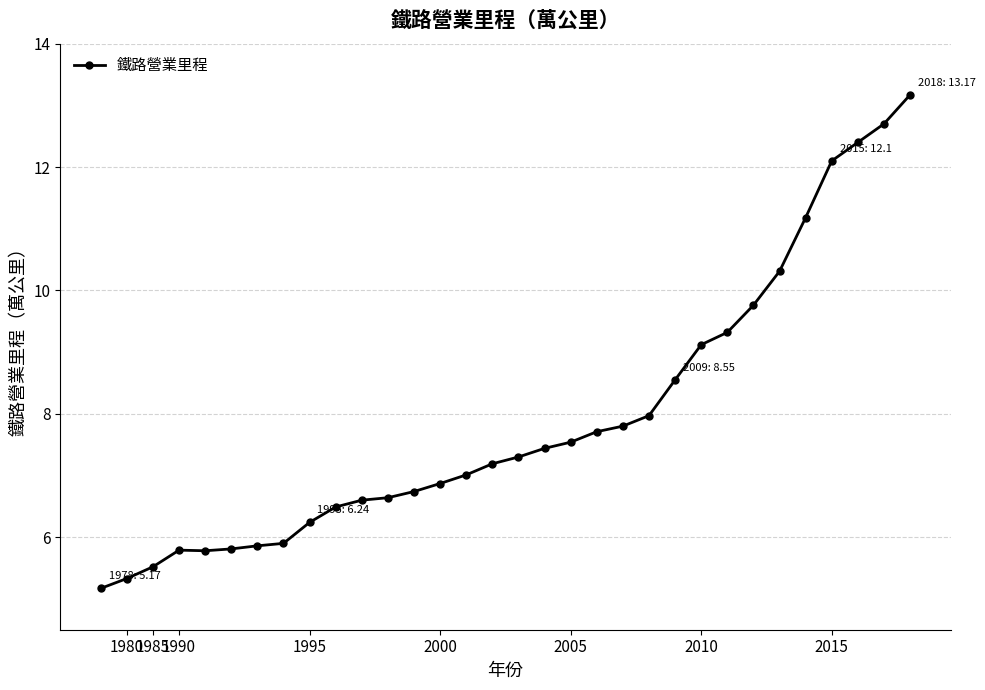

What is the value of the 5th point from the left?

5.8